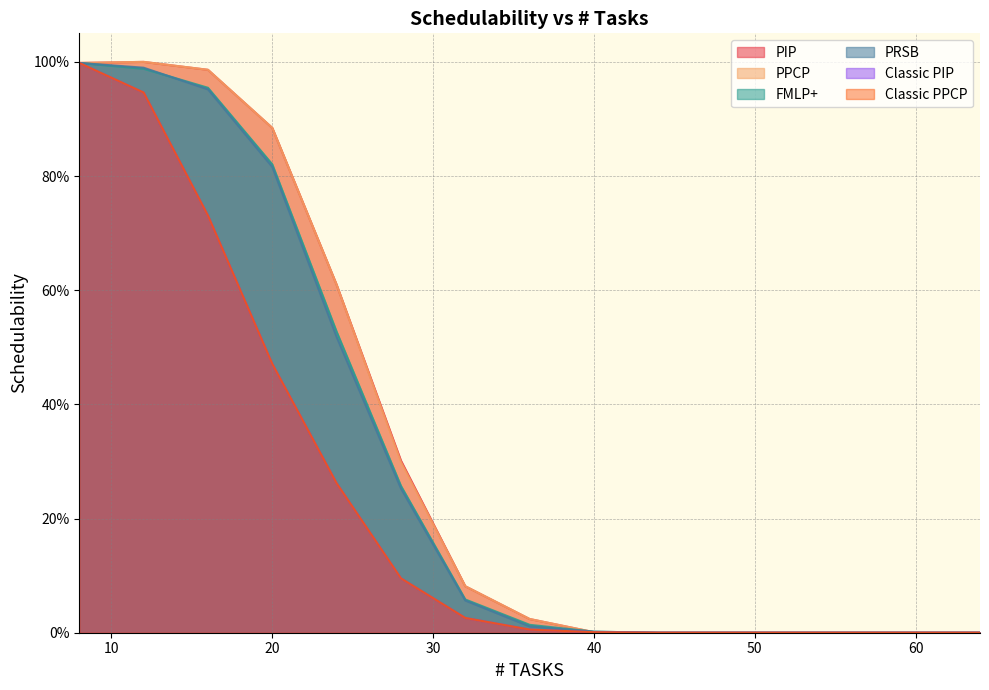

At how many categories does at least one series exceed 0?

9